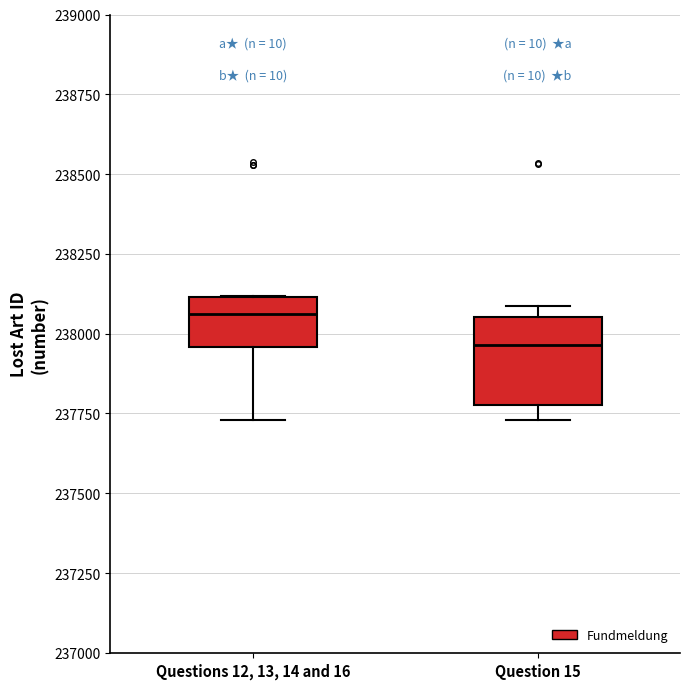

Comparing the boxes themselves (not the whiskers), which one is the tallest?

Question 15